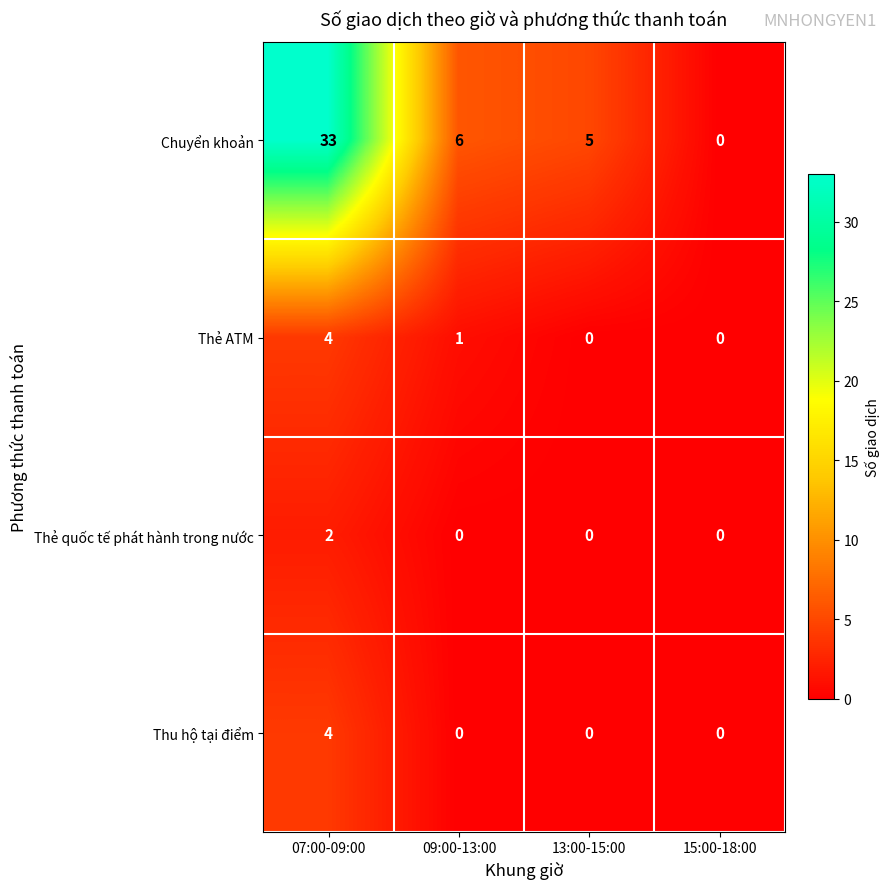

Count the Thu hộ tại điểm values in the range 0 to 4.

4